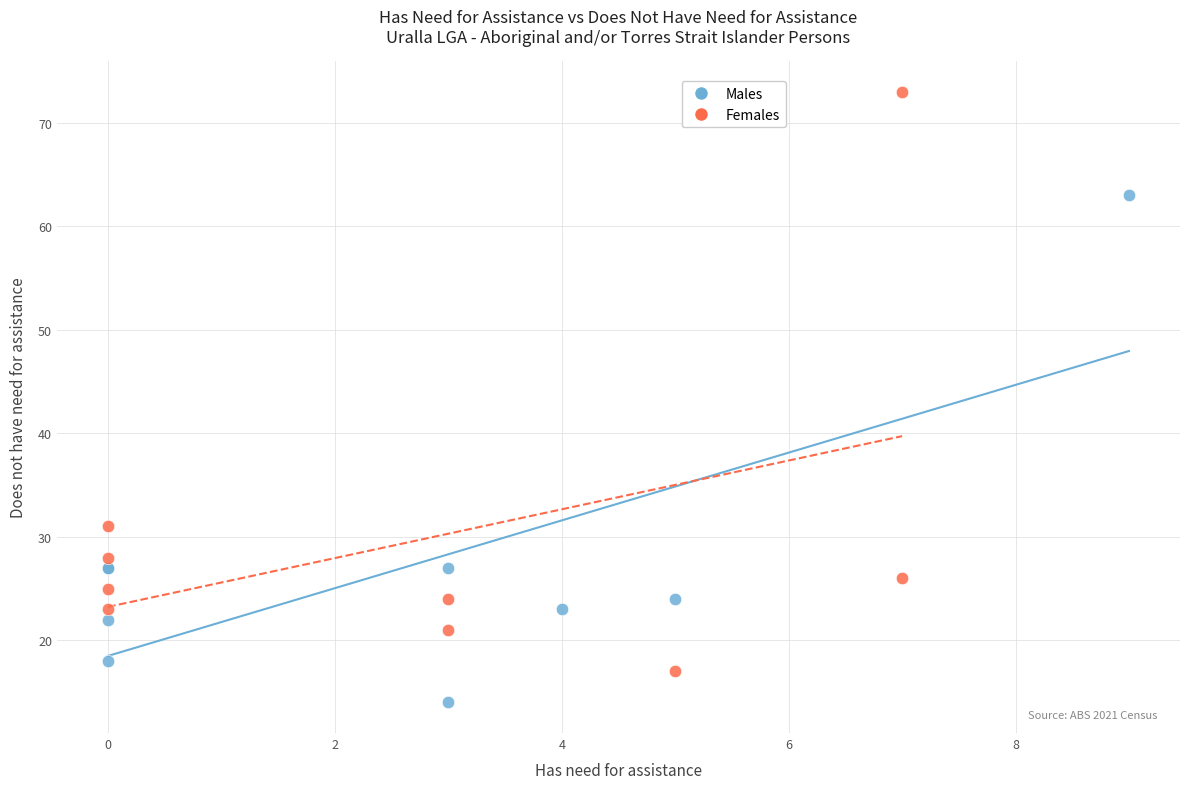

Which series contains the highest Y value?

Females